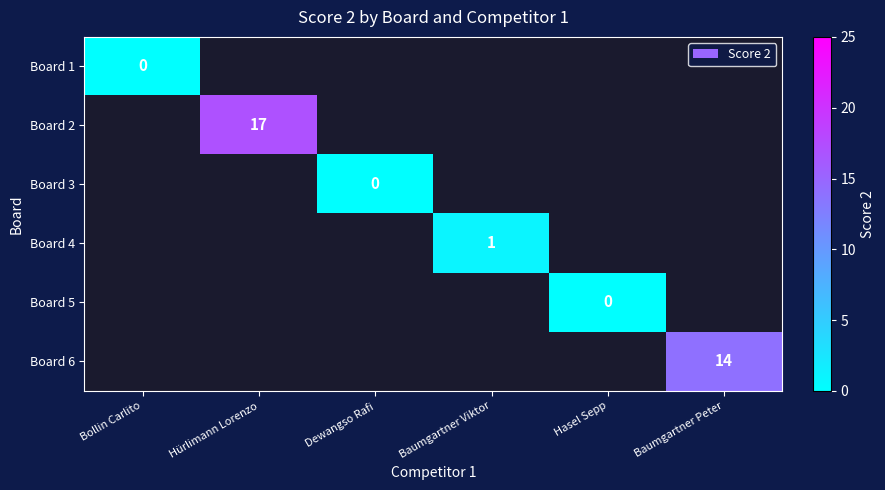

Count the number of categories in the chart.

6